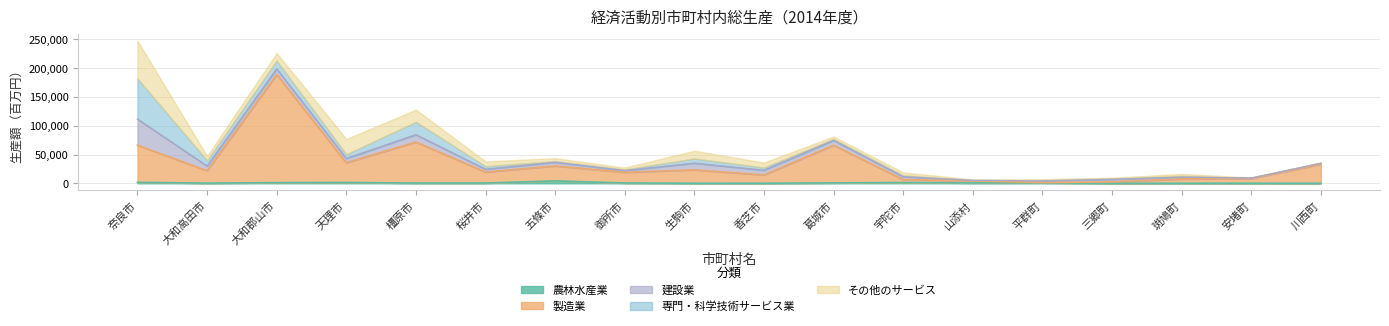

Which series has the widest spread of values?

製造業